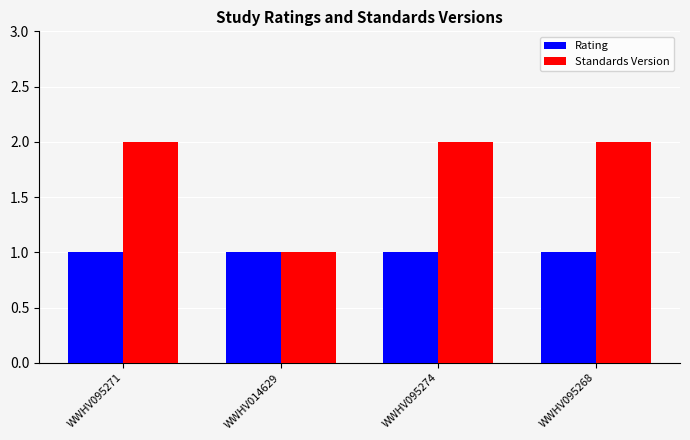

List the series in order of their peak value, lowest first.

Rating, Standards Version